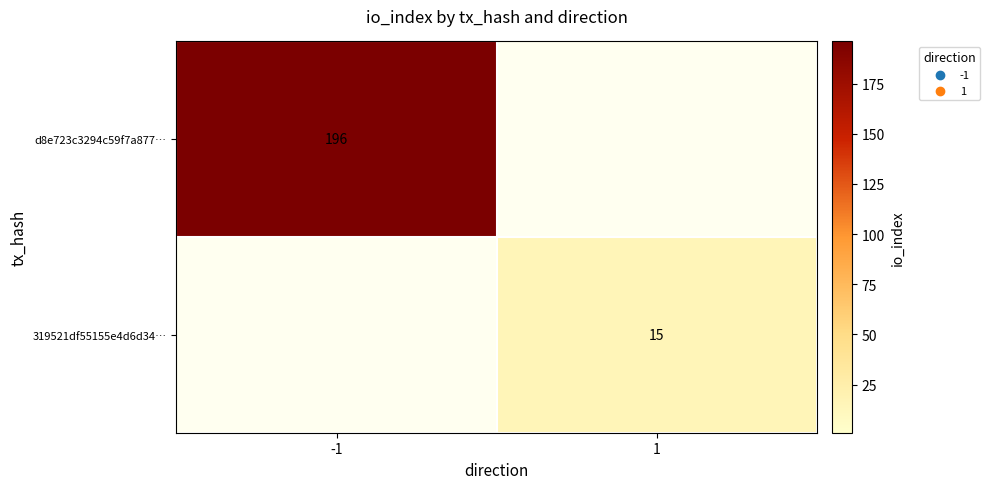

Is the value of 319521df55155e4d6d34… at 1 greater than the value of d8e723c3294c59f7a877… at -1?

No